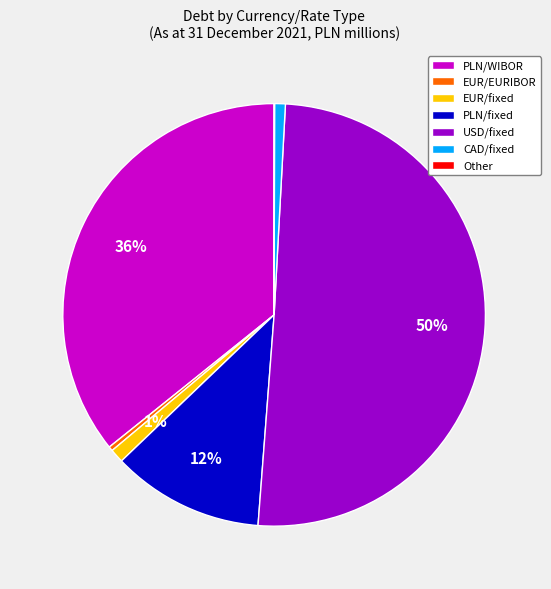

Which category accounts for the majority?

USD/fixed